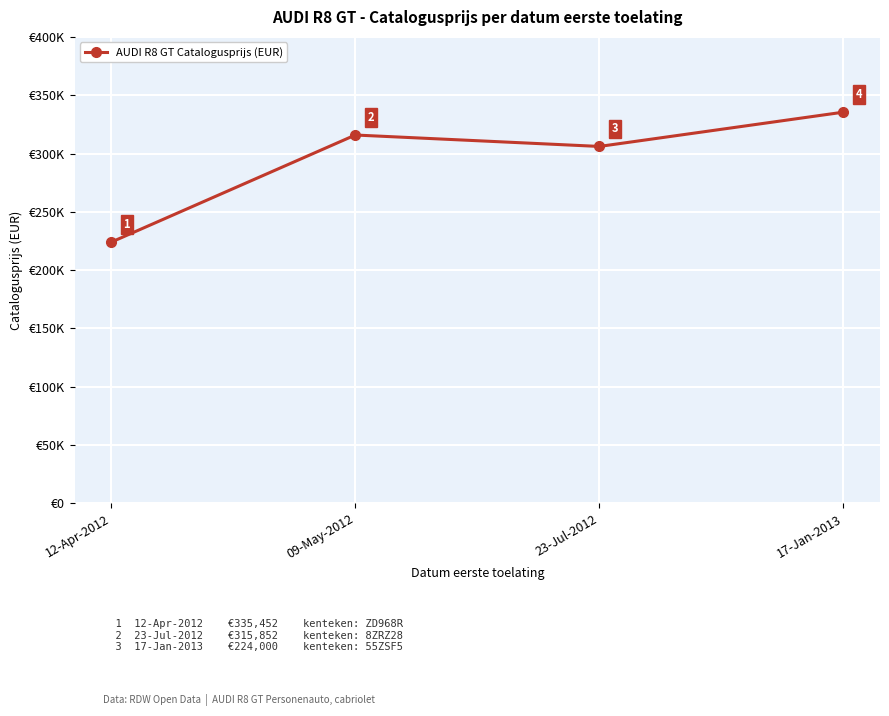

What is the change in value from 23-Jul-2012 to 17-Jan-2013?

+29396